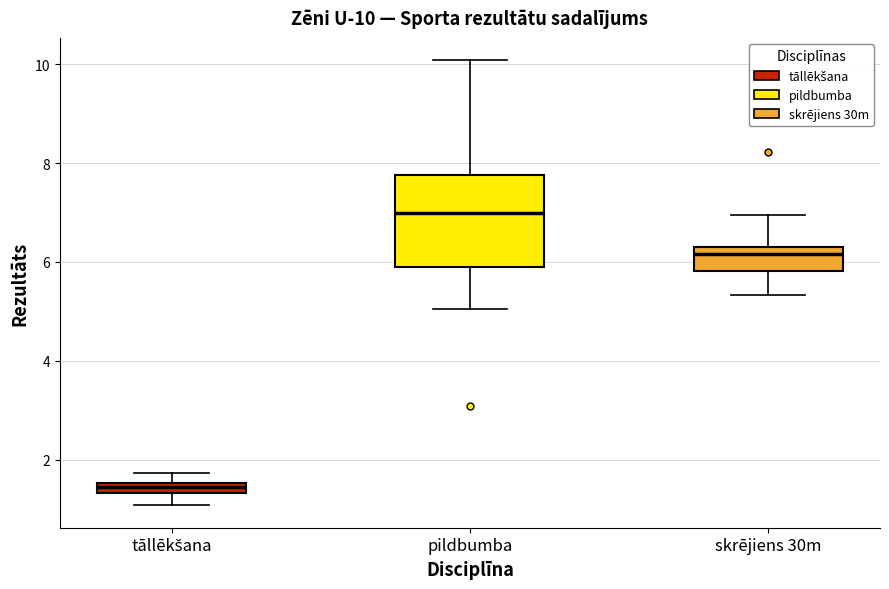

Which box has the lowest median line?

tāllēkšana